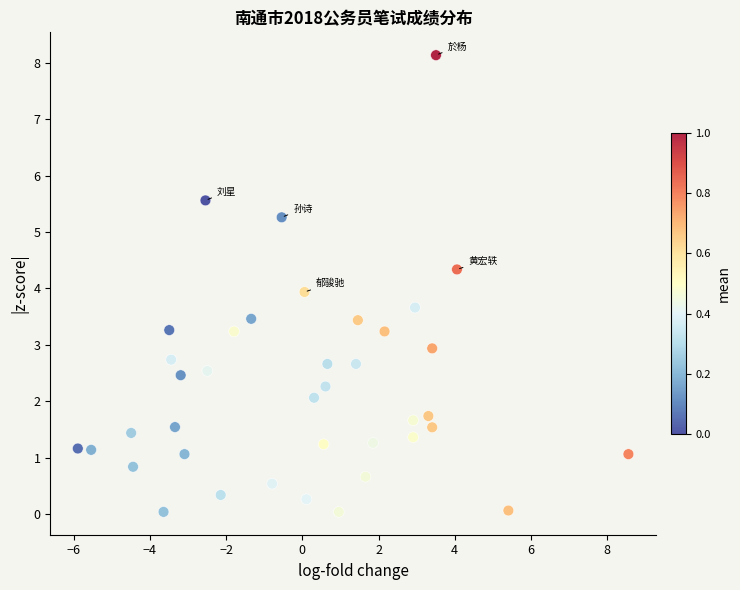

What is the range of Y values (max minus min)?

8.1